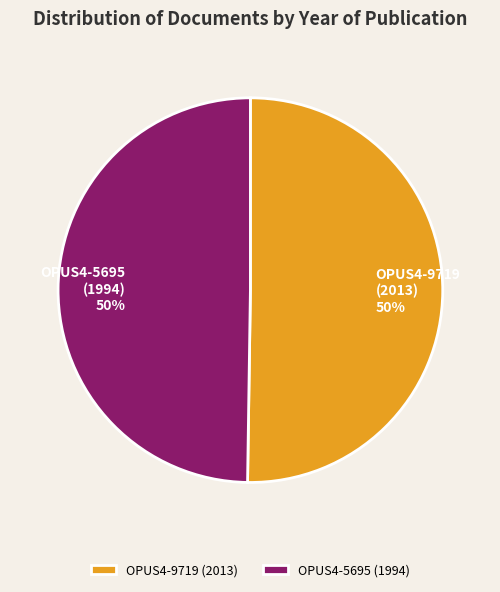

How many slices are in this pie chart?

2